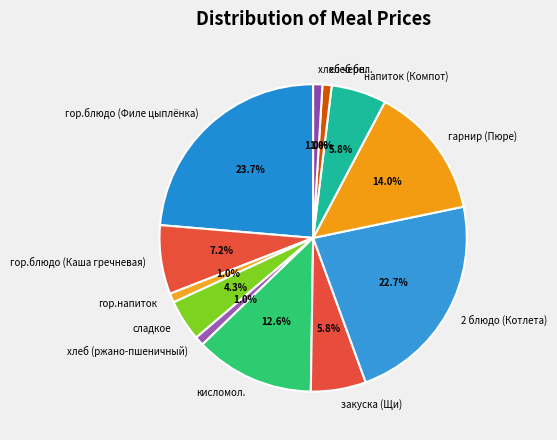

What percentage is the сладкое slice, to the nearest percent?

4%